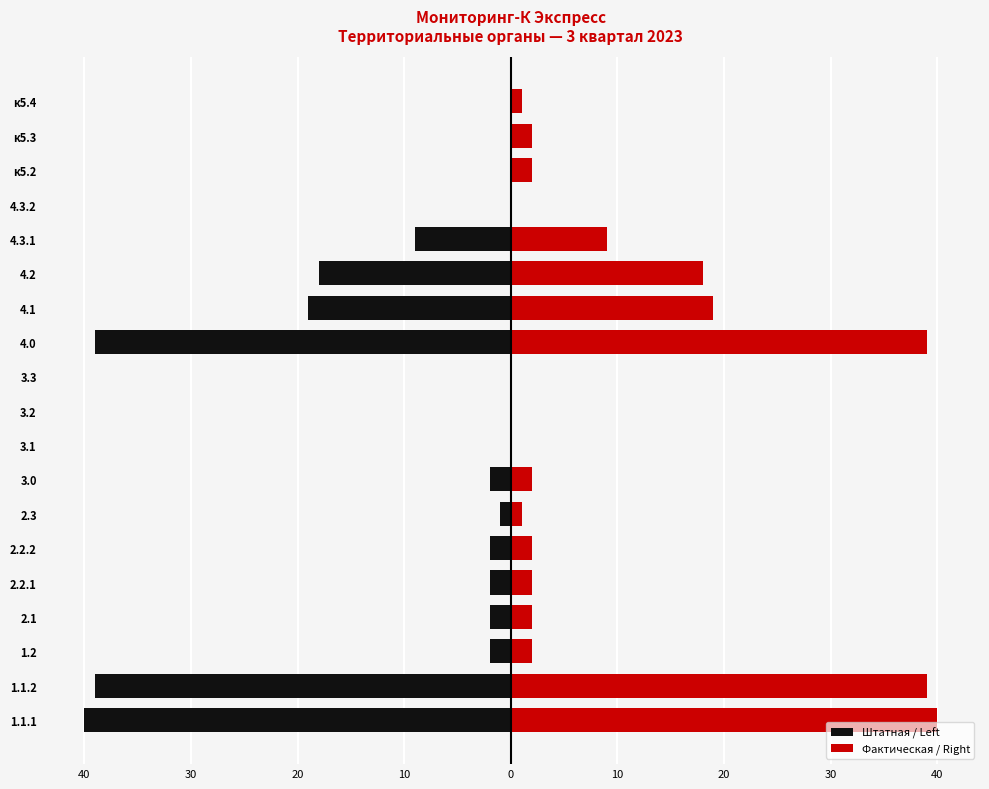

How many bars are there in total?

38